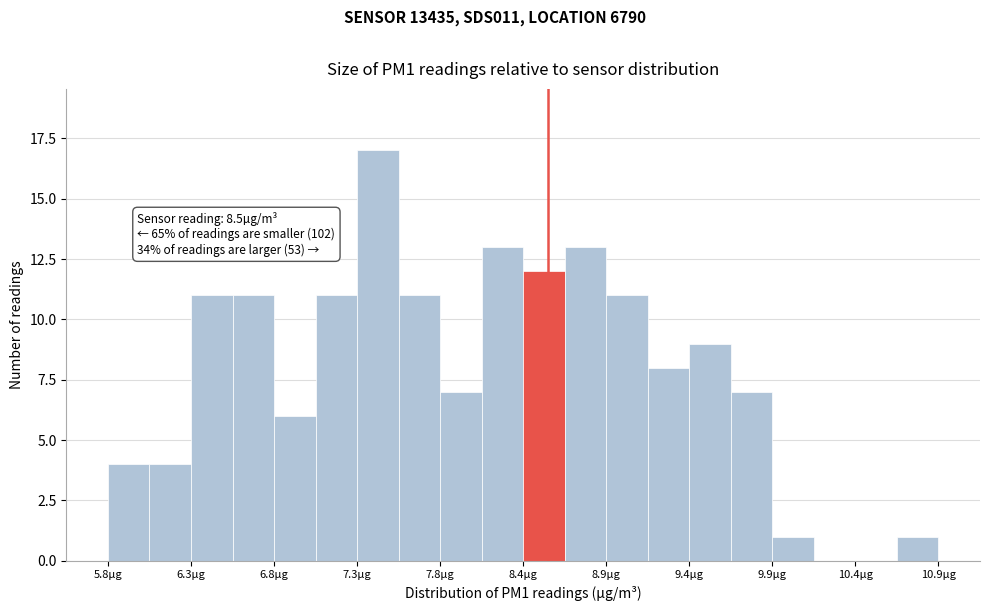

Read against the x-axis, roughly where is the centre of the tallest bar?

7.5